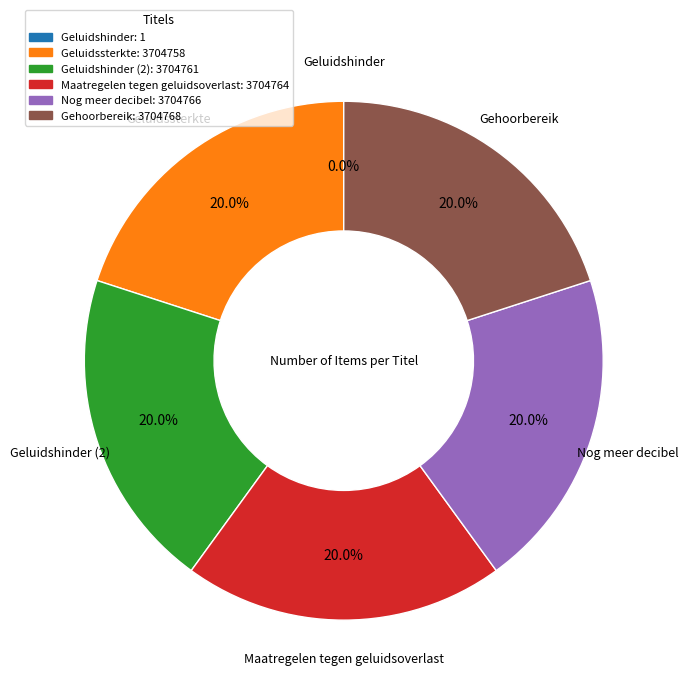

Does any single category account for the majority?

No